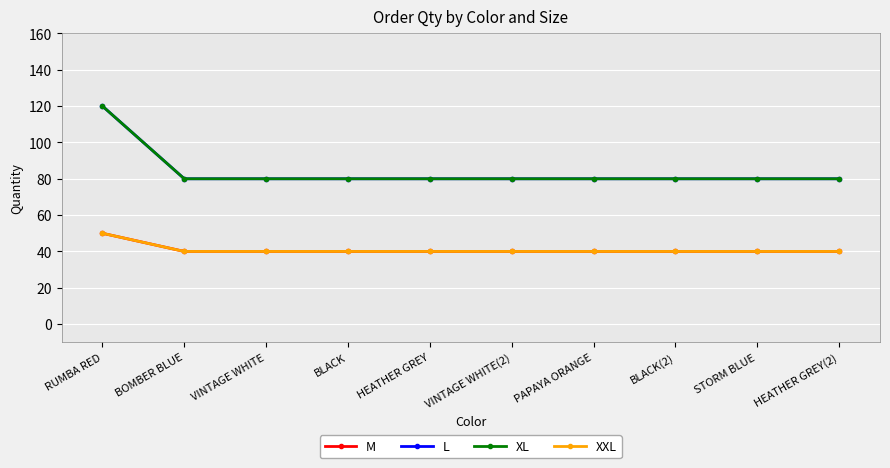

Does the chart have visible grid lines?

Yes